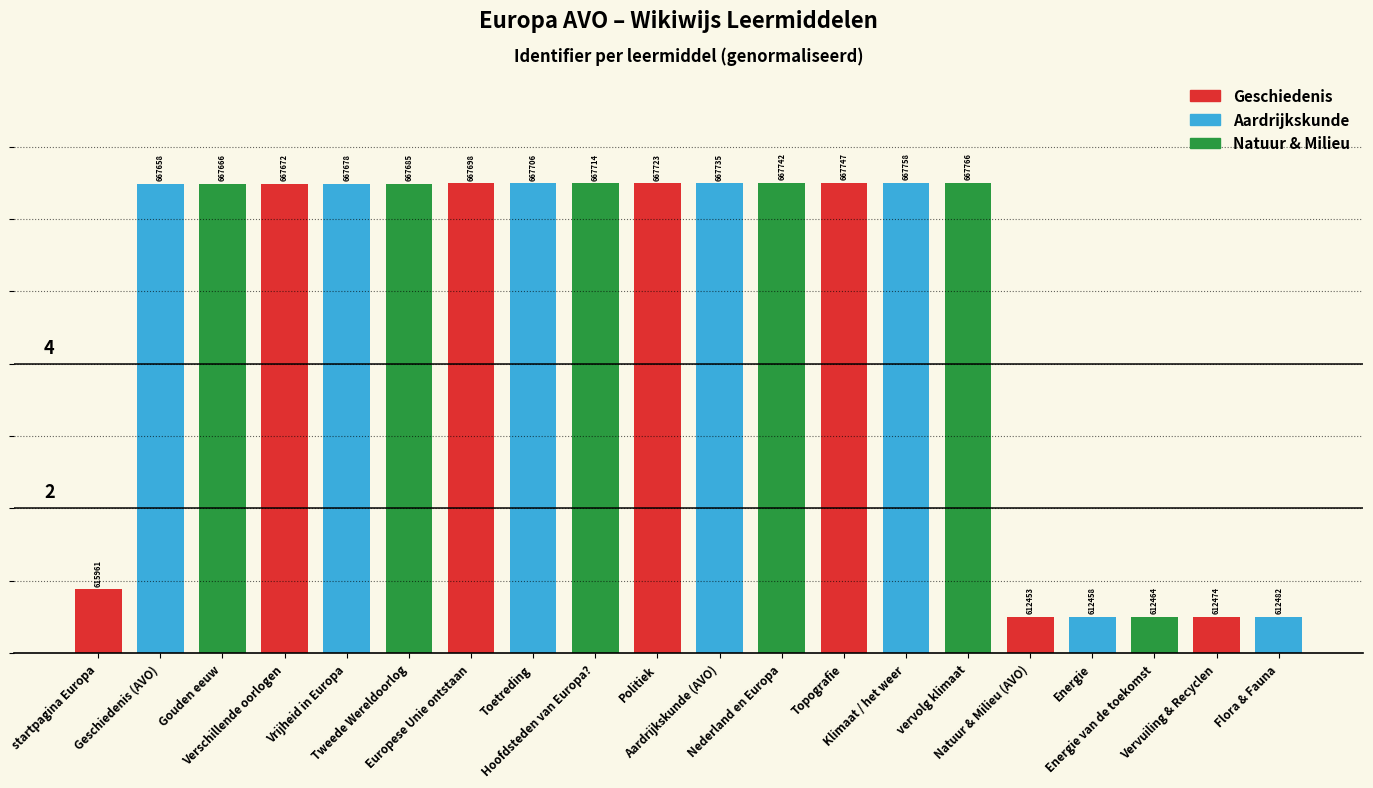

Reading left to right, transcribe all the data shown in this chart.

0.9	6.5	6.5	6.5	6.5	6.5	6.5	6.5	6.5	6.5	6.5	6.5	6.5	6.5	6.5	0.5	0.5	0.5	0.5	0.5